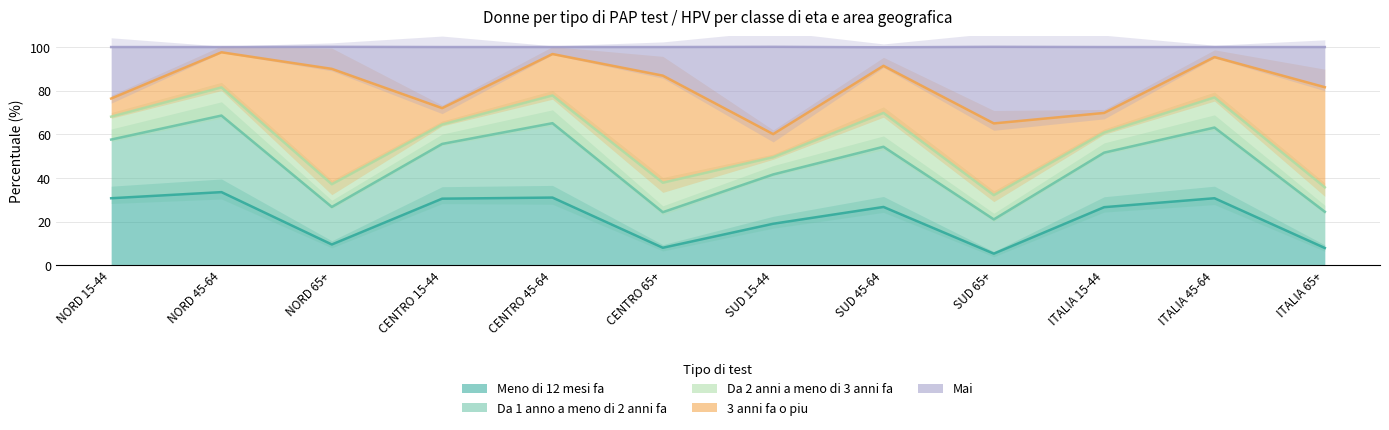

The value of Meno di 12 mesi fa at CENTRO 15-44 is 14.2. True or false?

False